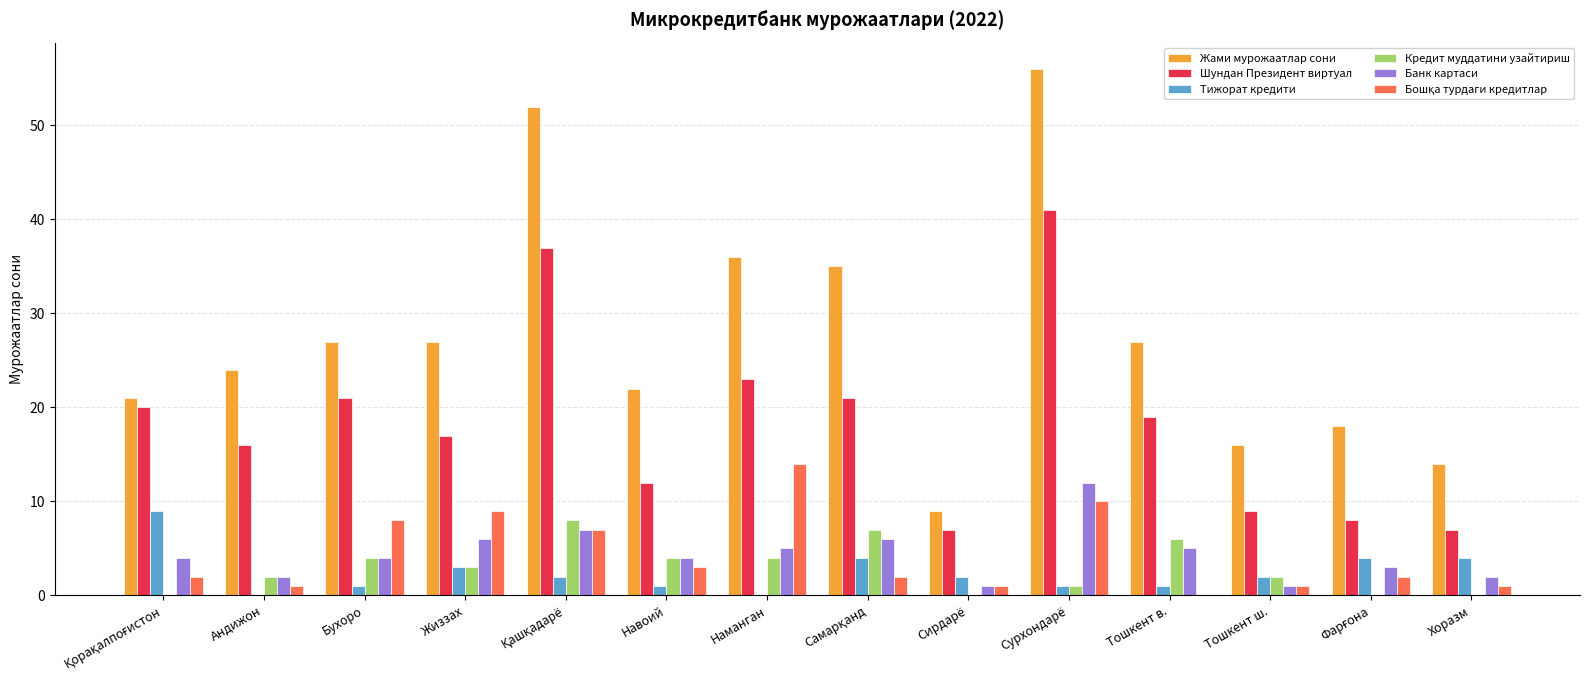

The value of Банк картаси at Наманган is 5. True or false?

True